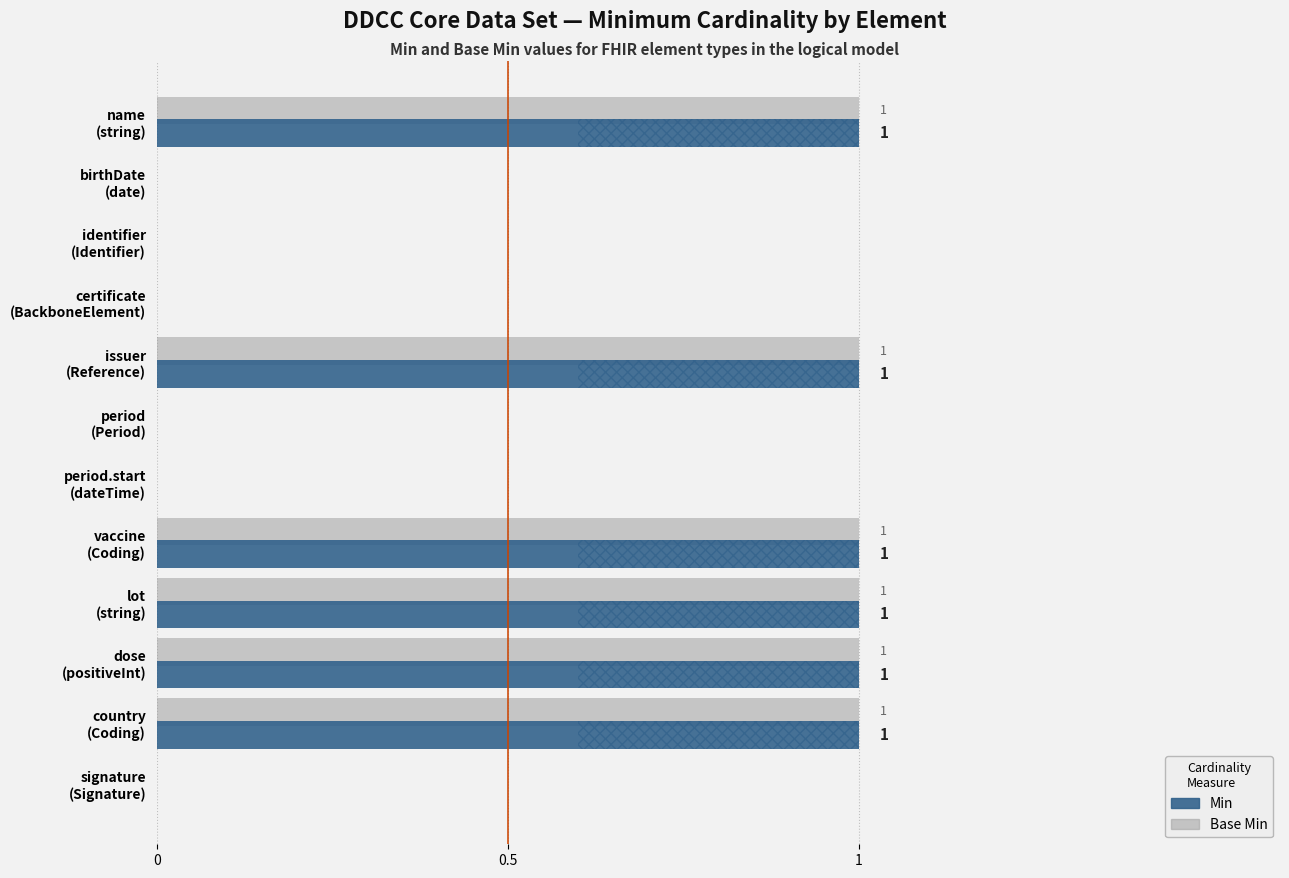

Count the Min values in the range 0 to 1.

12